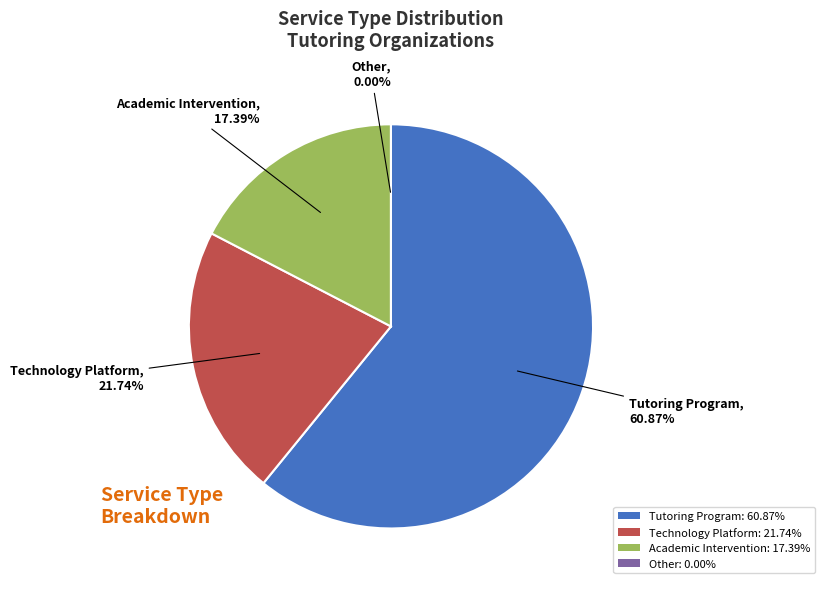

Which has a higher value, Technology Platform or Academic Intervention?

Technology Platform